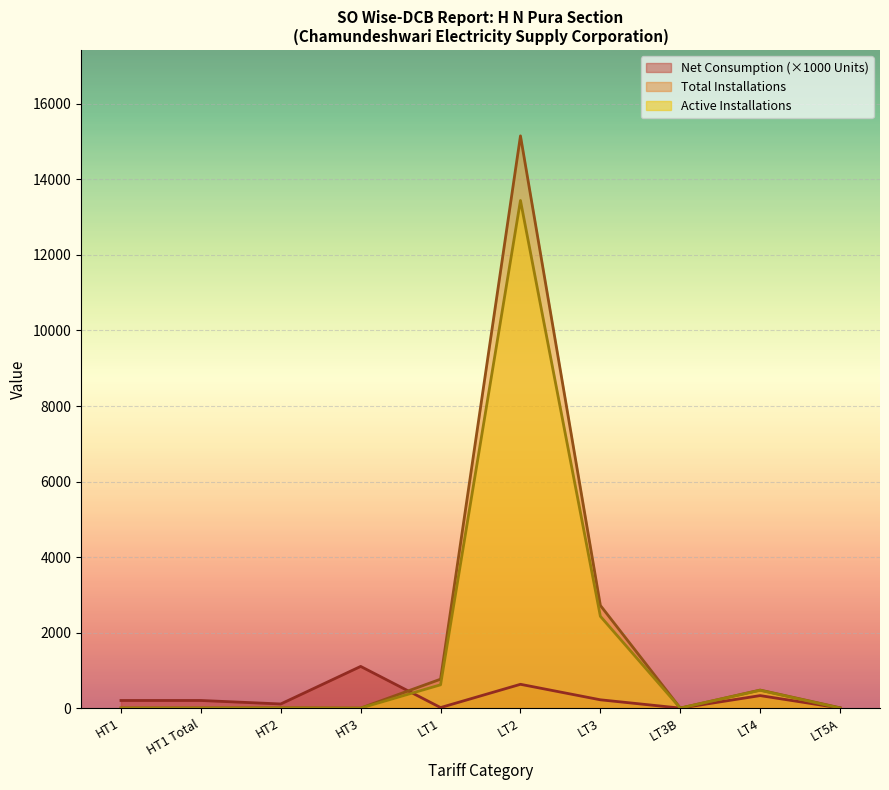

How many intersections are there between Net Consumption and Total Installations?

1